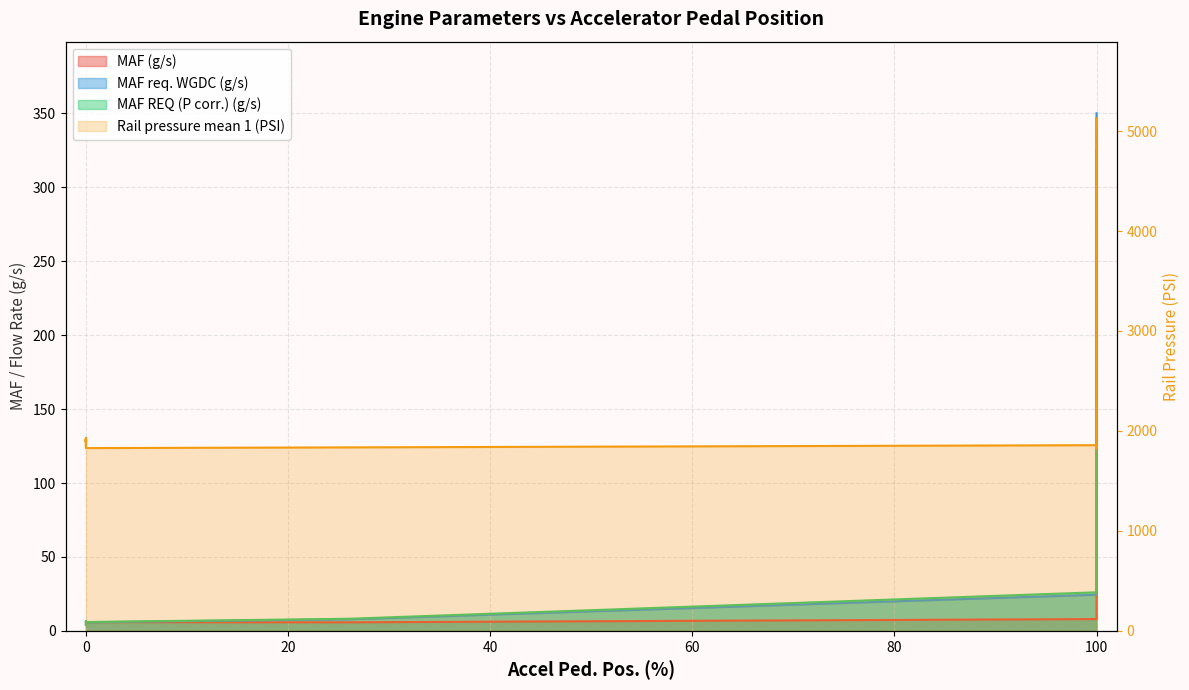

Is it true that MAF req. WGDC (g/s) equals 23.3 at 100?

False